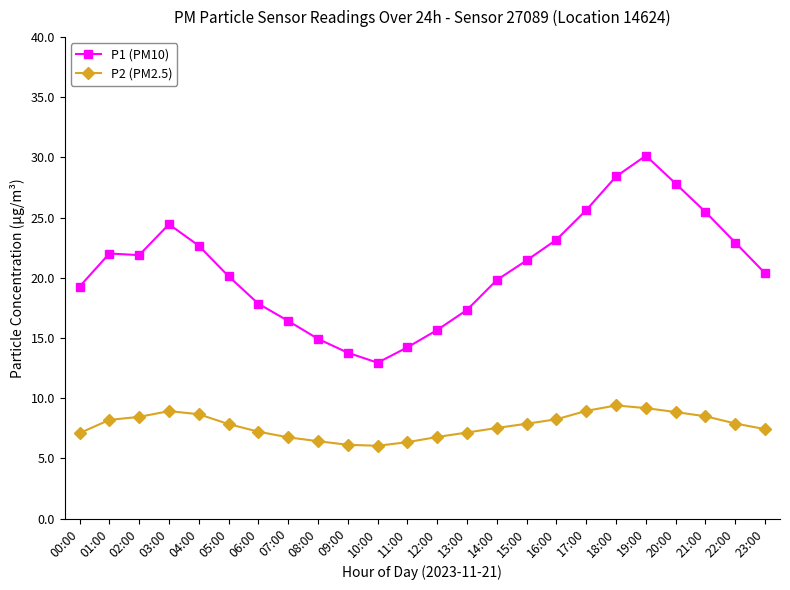

What is the difference between the P1 (PM10) values at 23:00 and 16:00?

2.8